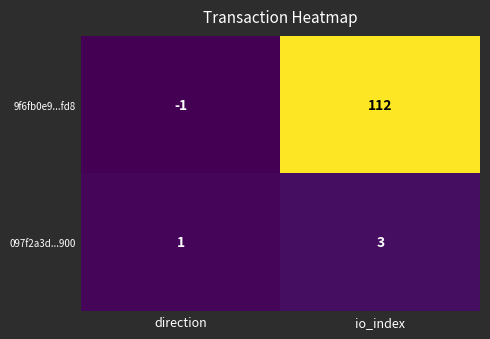

Between direction and io_index, which series saw the biggest shift?

9f6fb0e9...fd8